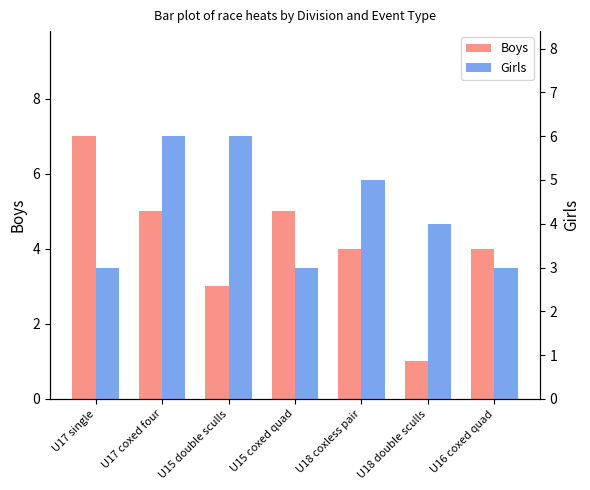

Does the chart contain stacked bars?

No